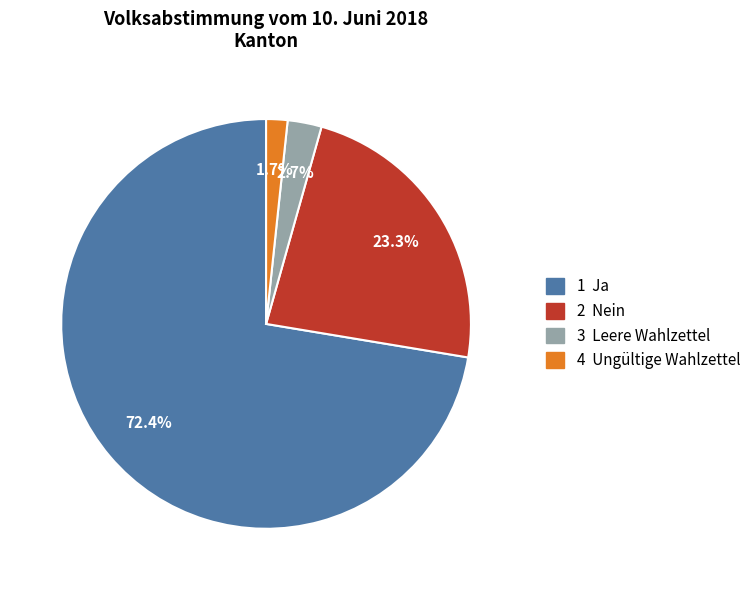

Does any single category account for the majority?

Yes